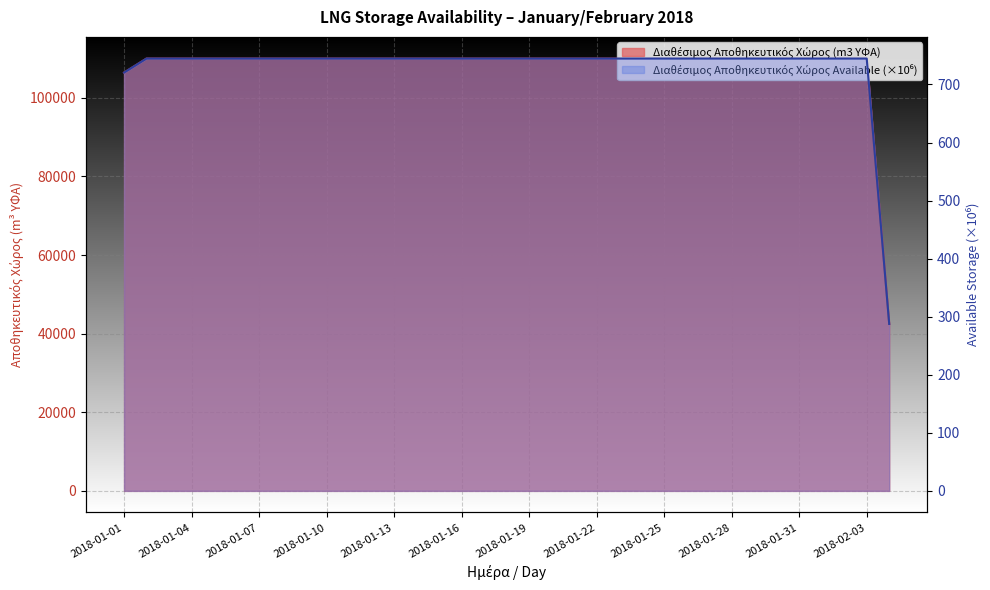

Reading left to right, list all the values displayed in this chart.

Διαθέσιμος Αποθηκευτικός Χώρος (m3 ΥΦΑ): 2018-01-01=106422.0	2018-01-02=110000.0	2018-01-03=110000.0	2018-01-04=110000.0	2018-01-05=110000.0	2018-01-06=110000.0	2018-01-07=110000.0	2018-01-08=110000.0	2018-01-09=110000.0	2018-01-10=110000.0	2018-01-11=110000.0	2018-01-12=110000.0	2018-01-13=110000.0	2018-01-14=110000.0	2018-01-15=110000.0	2018-01-16=110000.0	2018-01-17=110000.0	2018-01-18=110000.0	2018-01-19=110000.0	2018-01-20=110000.0	2018-01-21=110000.0	2018-01-22=110000.0	2018-01-23=110000.0	2018-01-24=110000.0	2018-01-25=110000.0	2018-01-26=110000.0	2018-01-27=110000.0	2018-01-28=110000.0	2018-01-29=110000.0	2018-01-30=110000.0	2018-01-31=110000.0	2018-02-01=110000.0	2018-02-02=110000.0	2018-02-03=110000.0	2018-02-04=42475.0
Διαθέσιμος Αποθηκευτικός Χώρος (Available): 2018-01-01=720.5	2018-01-02=744.7	2018-01-03=744.7	2018-01-04=744.7	2018-01-05=744.7	2018-01-06=744.7	2018-01-07=744.7	2018-01-08=744.7	2018-01-09=744.7	2018-01-10=744.7	2018-01-11=744.7	2018-01-12=744.7	2018-01-13=744.7	2018-01-14=744.7	2018-01-15=744.7	2018-01-16=744.7	2018-01-17=744.7	2018-01-18=744.7	2018-01-19=744.7	2018-01-20=744.7	2018-01-21=744.7	2018-01-22=744.7	2018-01-23=744.7	2018-01-24=744.7	2018-01-25=744.7	2018-01-26=744.7	2018-01-27=744.7	2018-01-28=744.7	2018-01-29=744.7	2018-01-30=744.7	2018-01-31=744.7	2018-02-01=744.7	2018-02-02=744.7	2018-02-03=744.7	2018-02-04=287.6